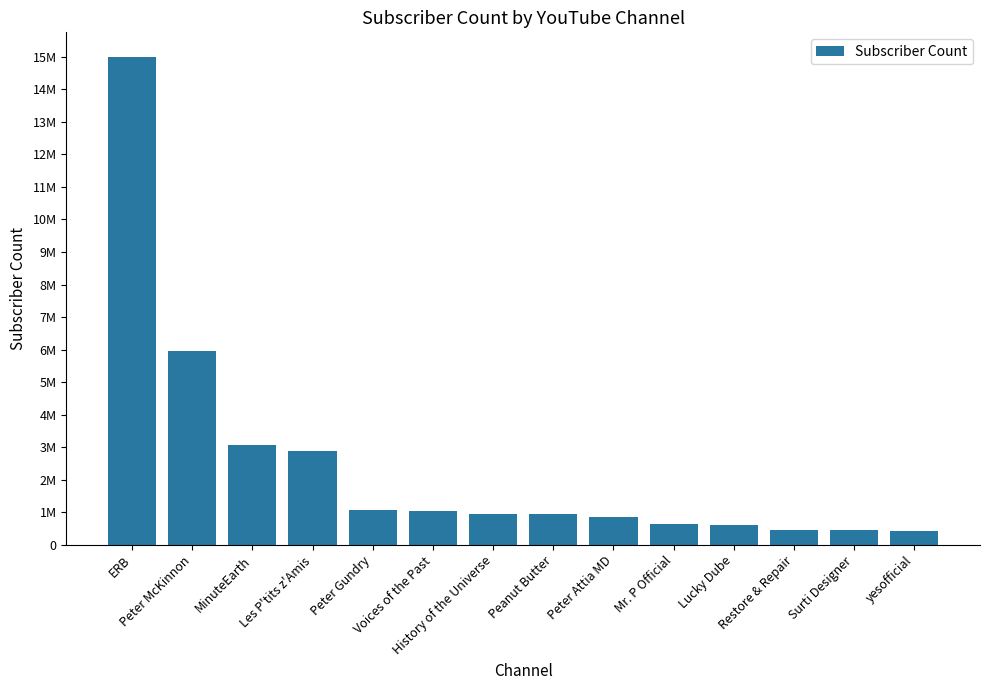

What is the difference between the values at Lucky Dube and Les P'tits z'Amis?

2277000